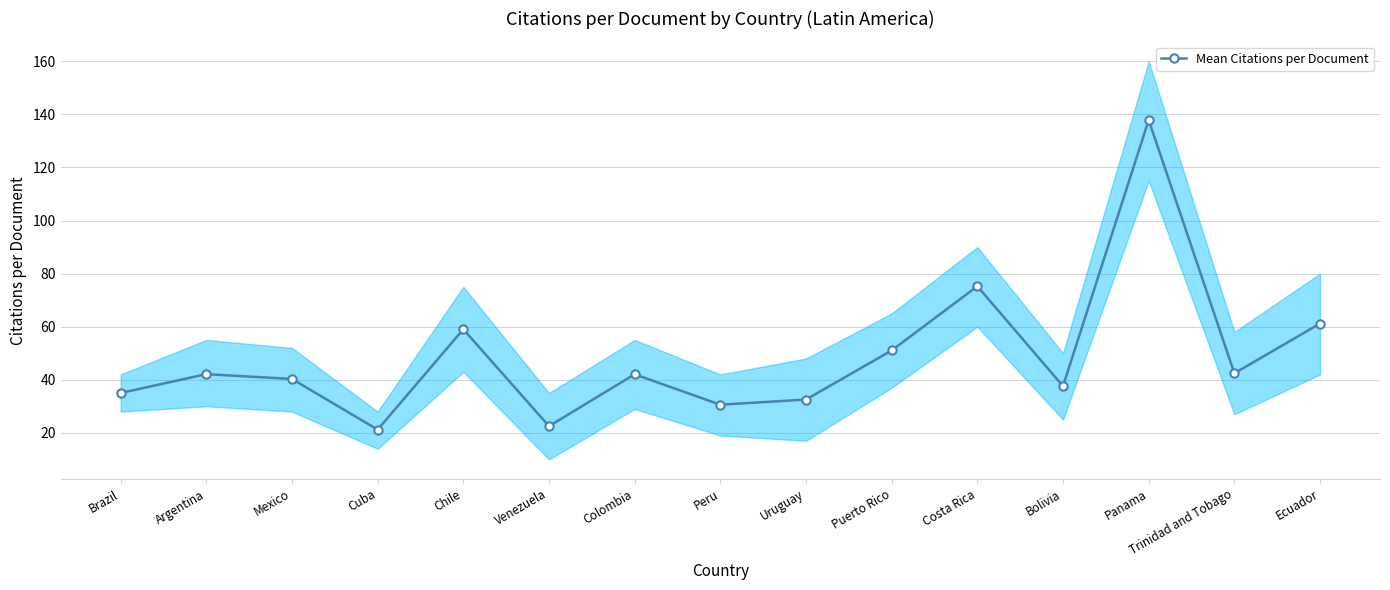

Where is the first local minimum?

Cuba